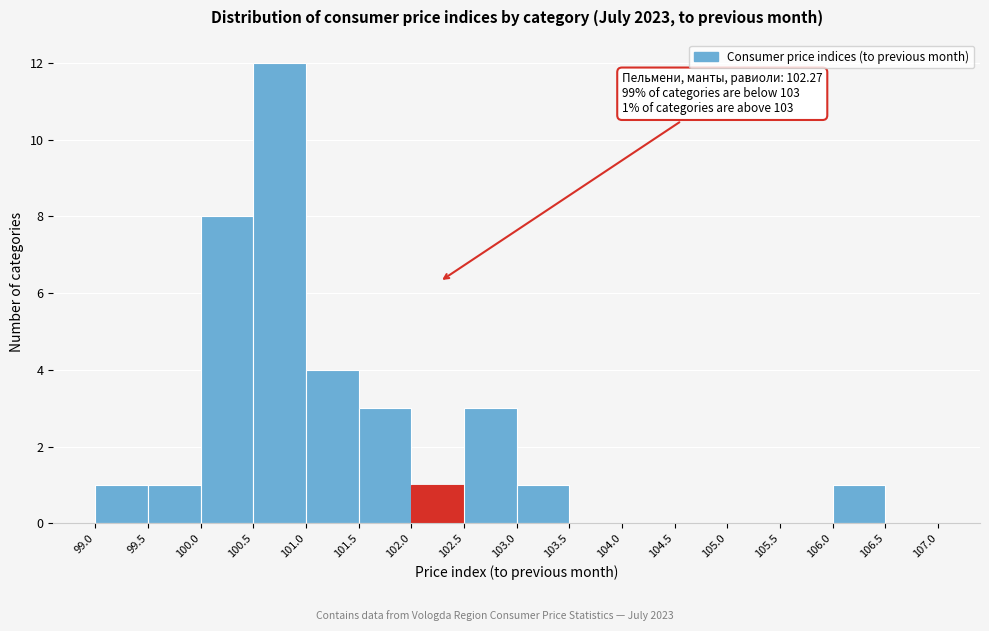

Over which range of the x-axis is the bar tallest?

100.5 to 101.0